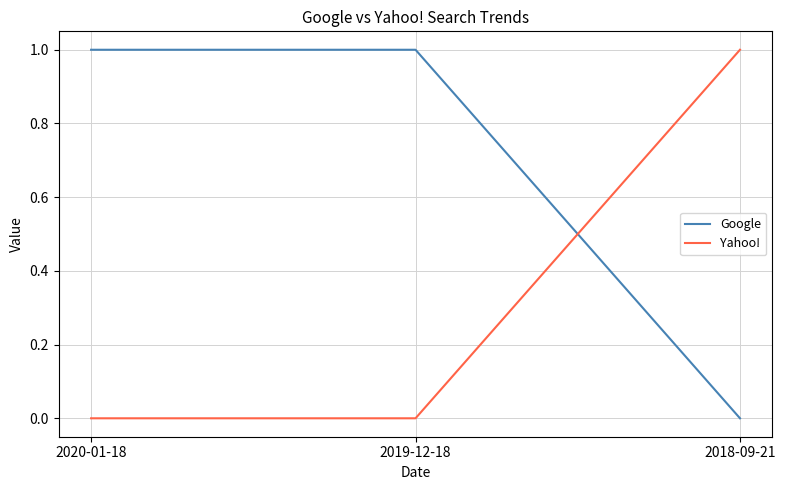

Is the value of Google at 2019-12-18 greater than the value of Yahoo! at 2019-12-18?

Yes